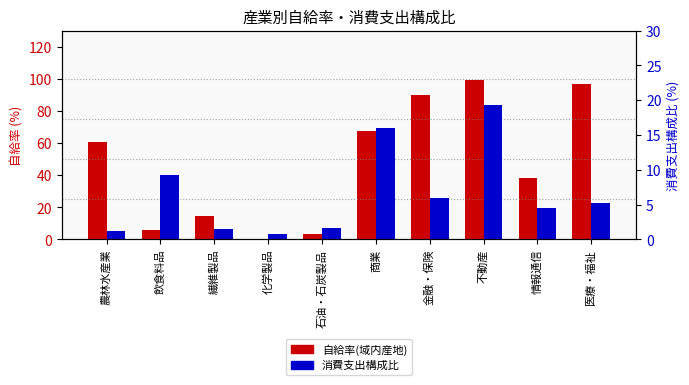

What is the minimum value for 自給率(域内産地)?

0.4